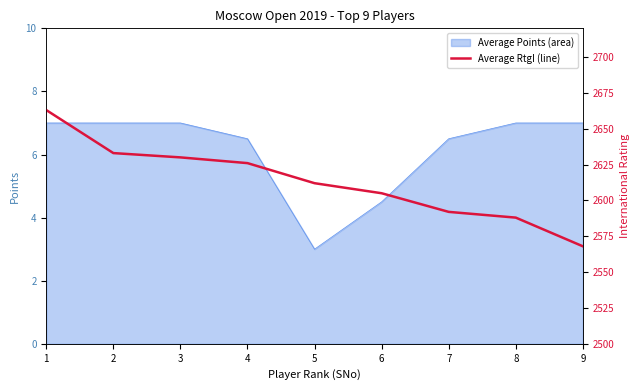

Approximately how many times larger is the value at 9 compared to 2?

1.0